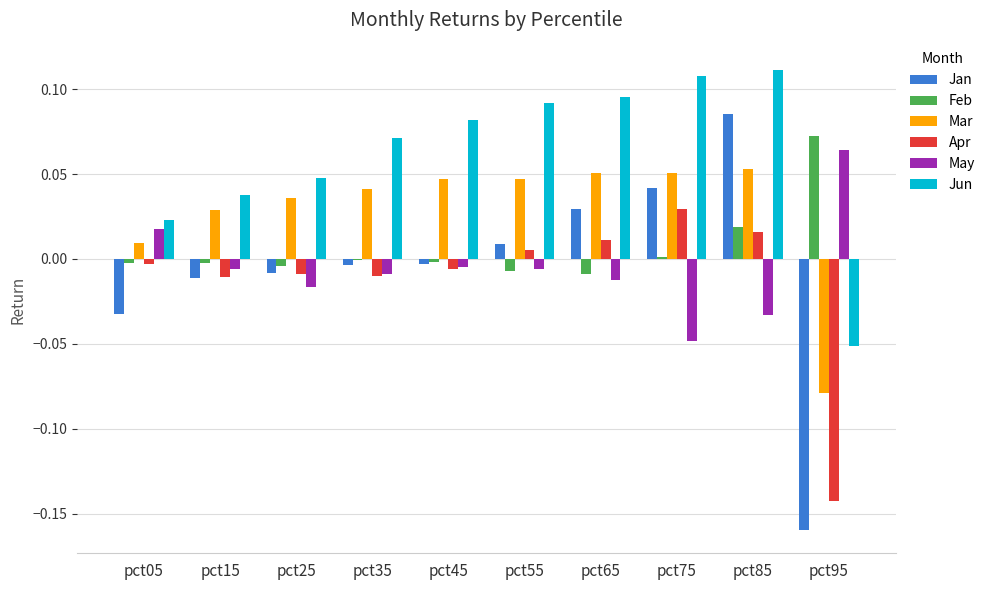

At which label does Jan reach its peak?

pct85